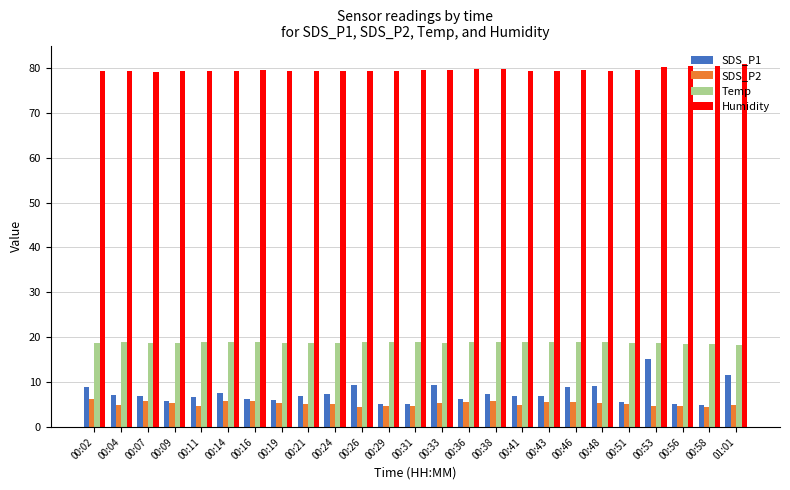

The value of SDS_P2 at 00:38 is 5.7. True or false?

True